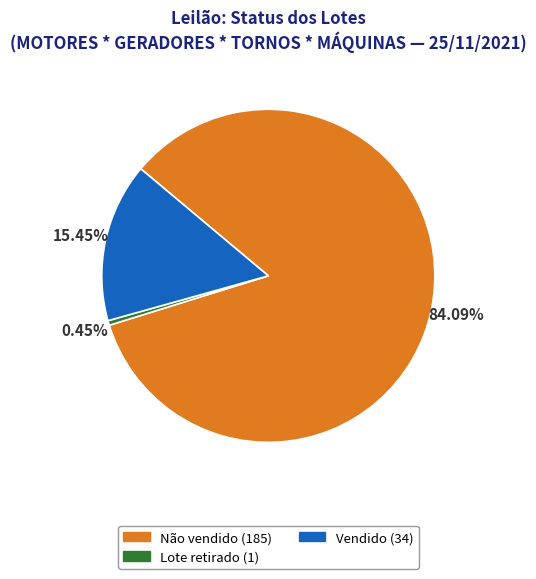

Which slice is the smallest?

Lote retirado